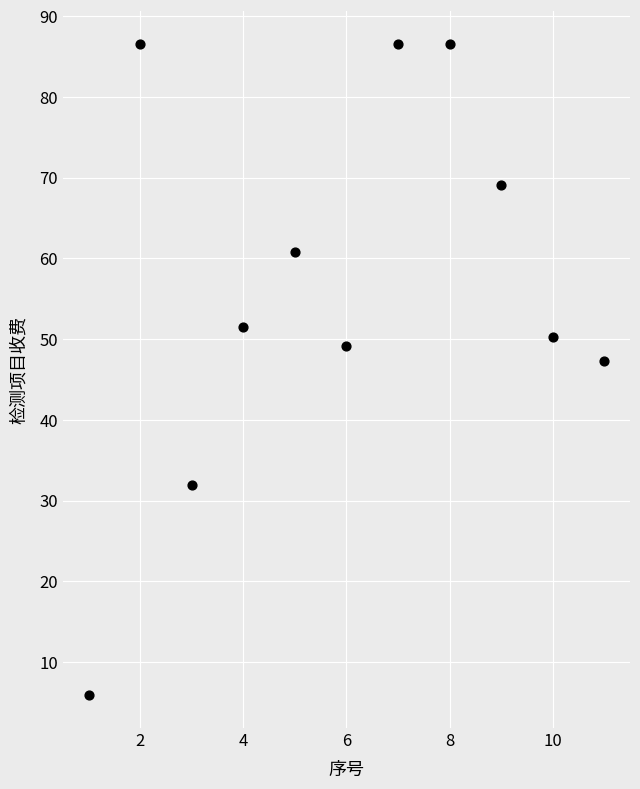

What is the range of Y values (max minus min)?

80.7